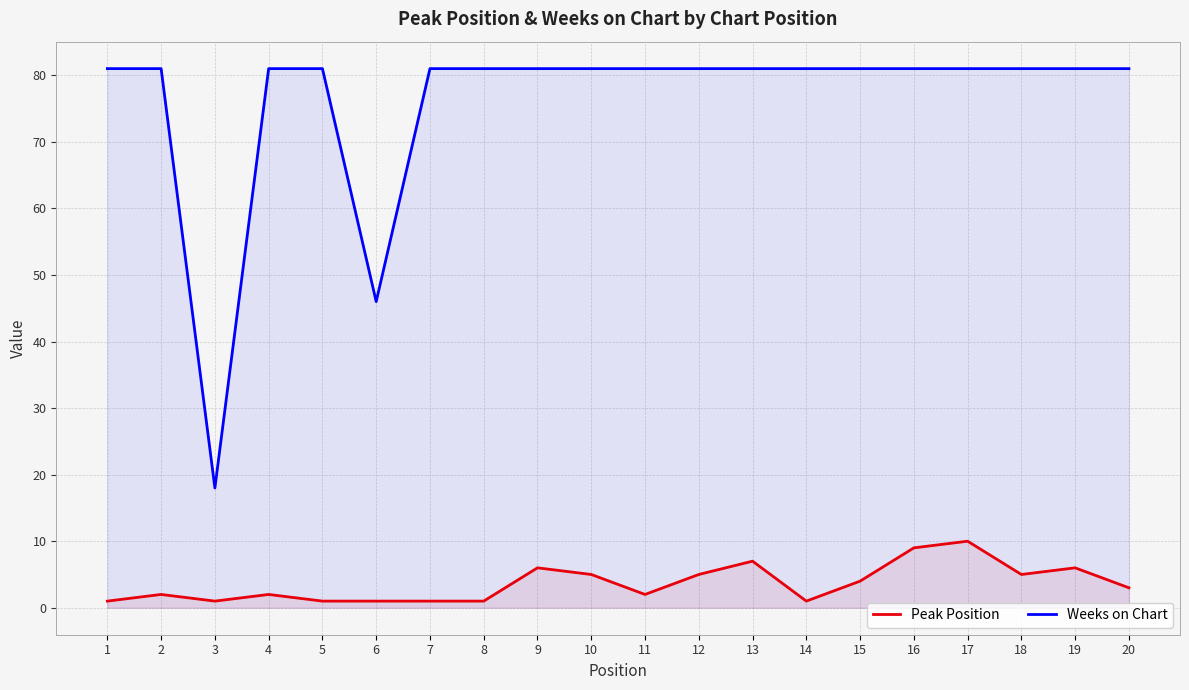

Where is the first local minimum for Peak Position?

3